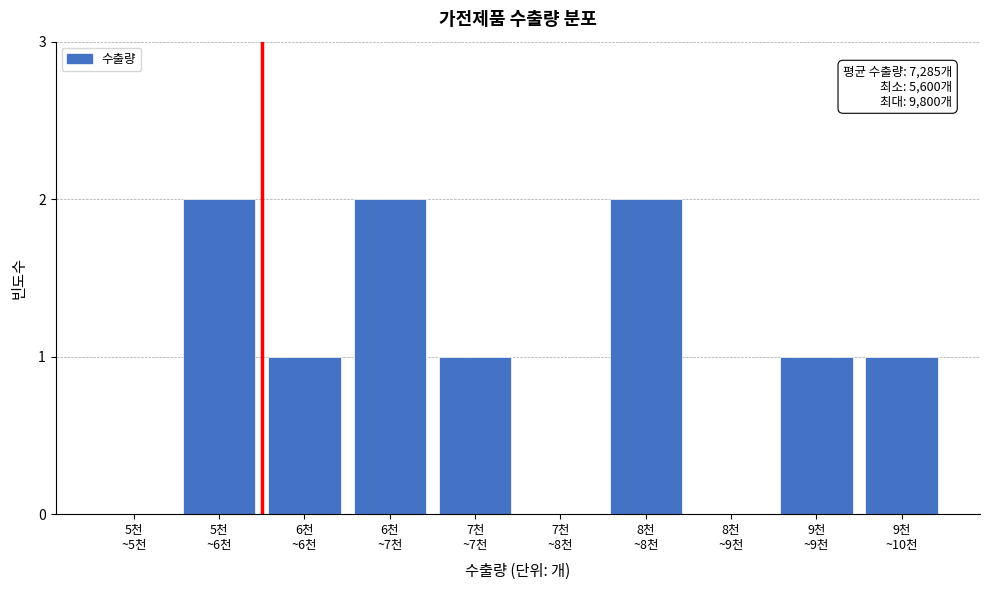

What is the sum of all values?

10